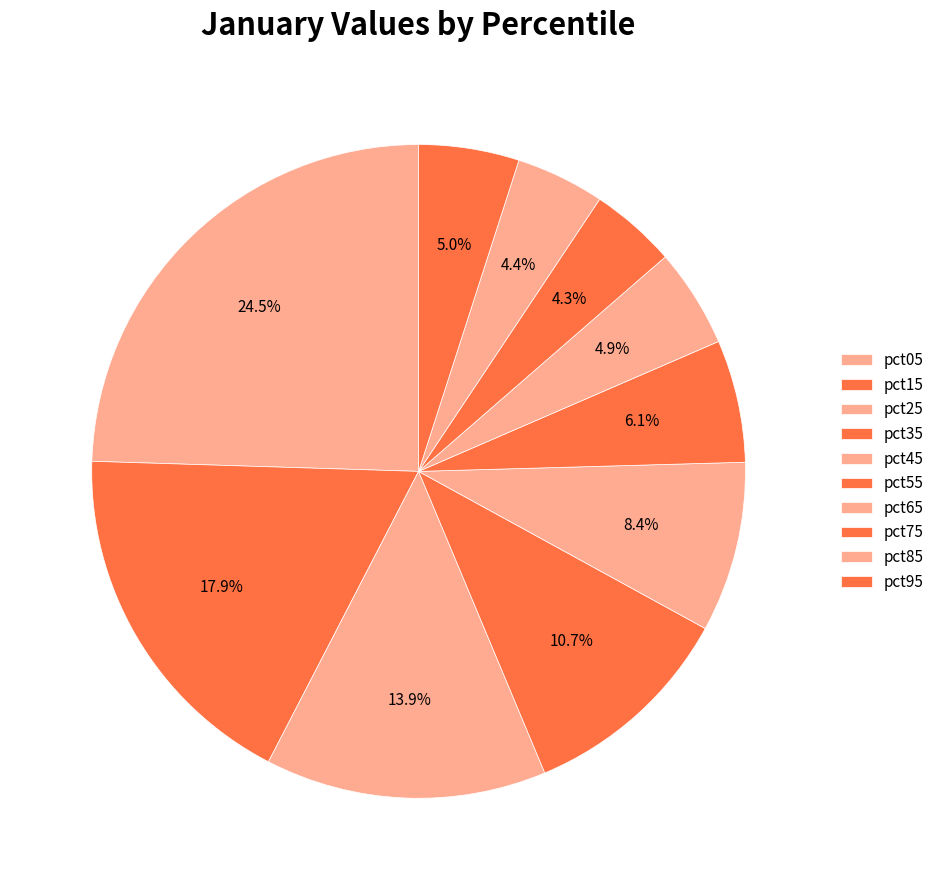

How many segments does this pie chart have?

10